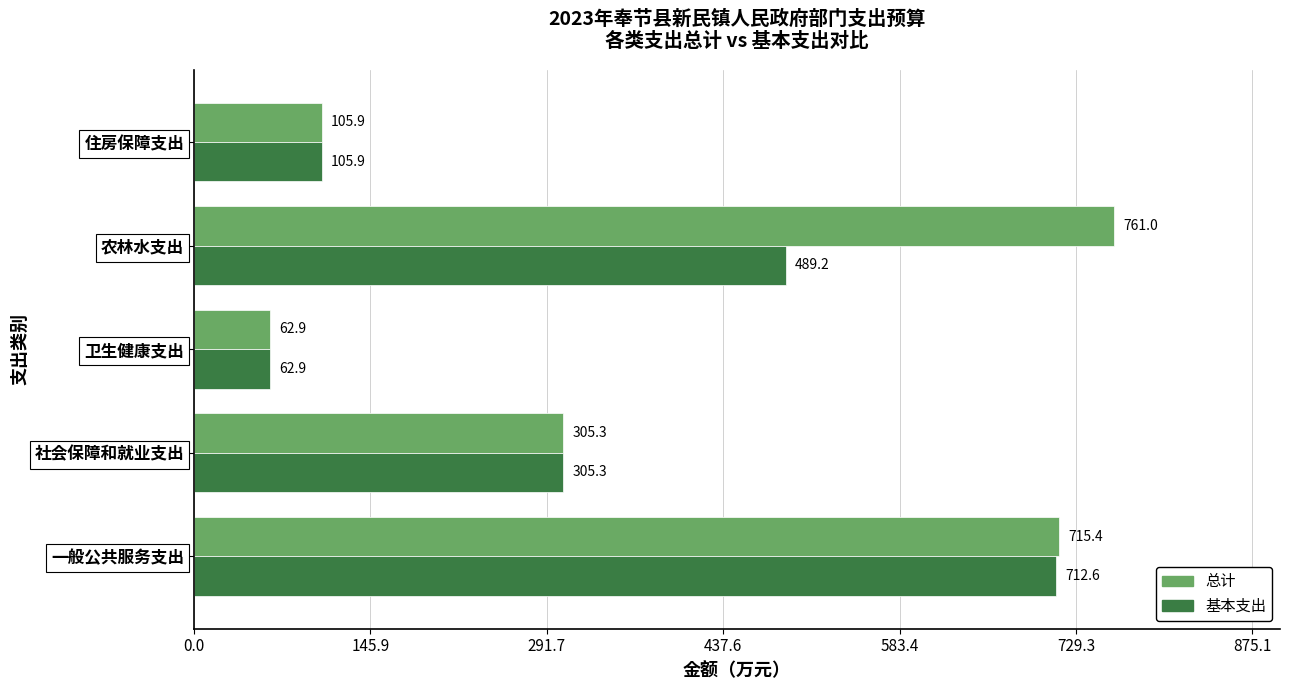

What is the difference between the second highest and second lowest values in the 总计 series?

609.5